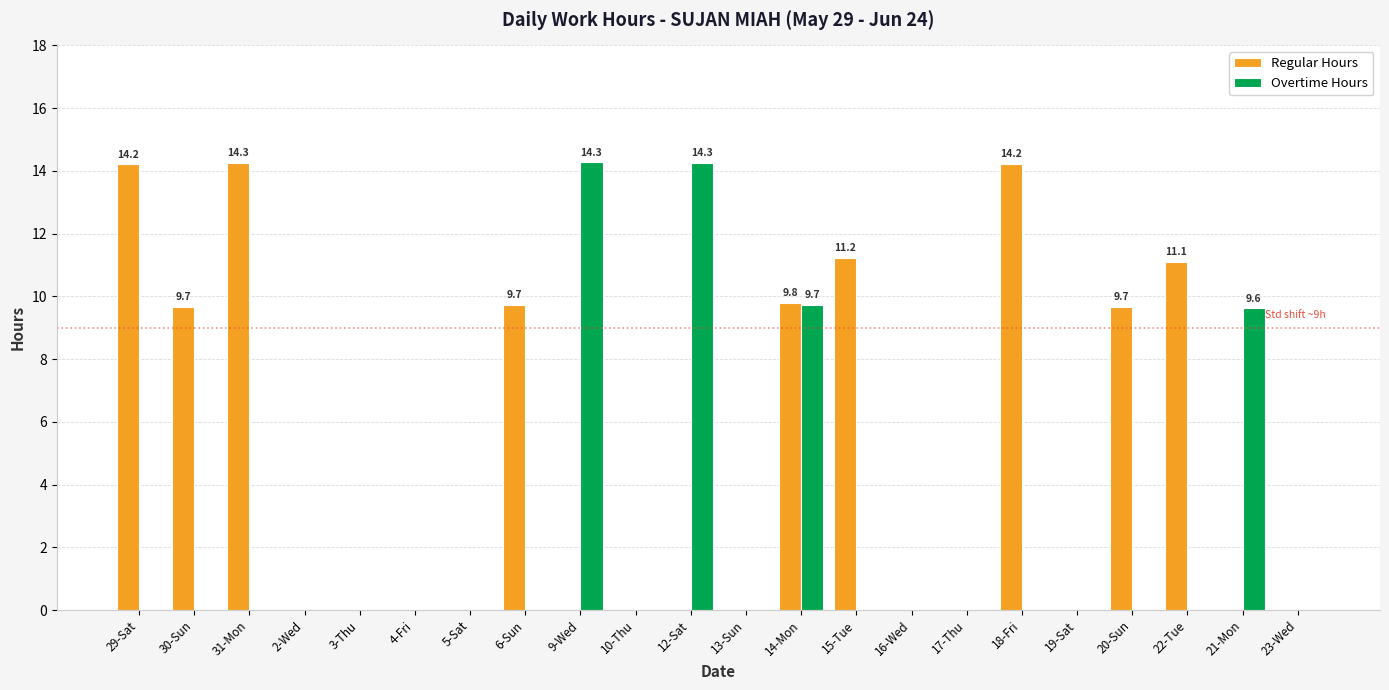

How many categories are shown in the chart?

22